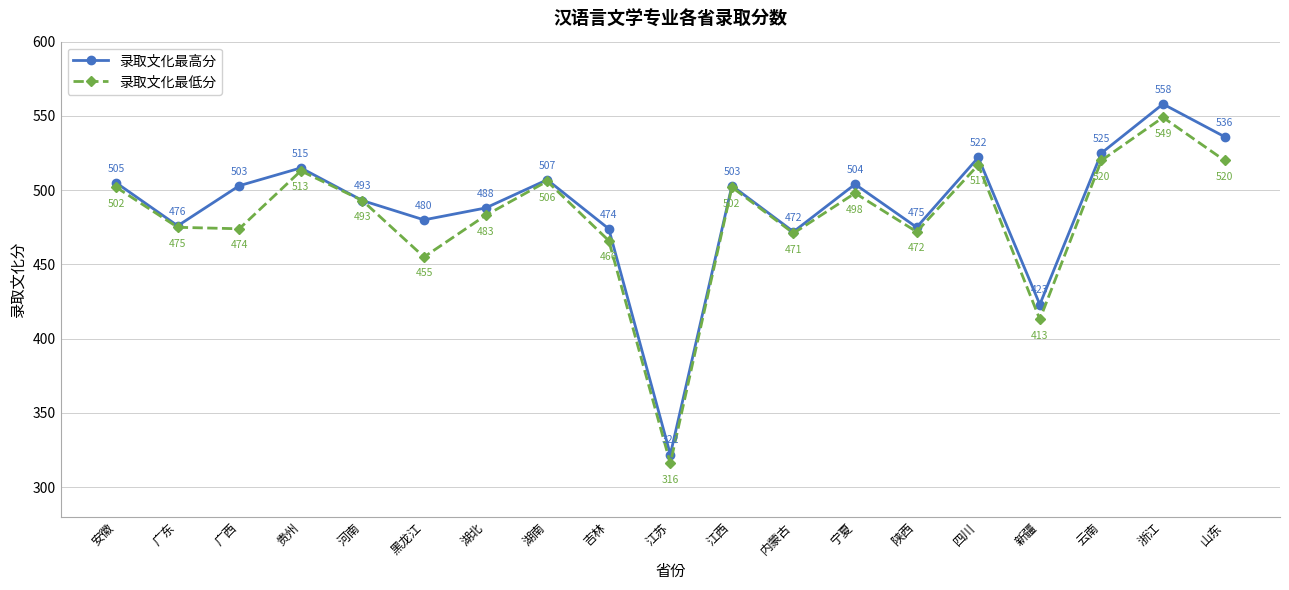

Reading left to right, list all the values displayed in this chart.

录取文化最高分: 安徽=505	广东=476	广西=503	贵州=515	河南=493	黑龙江=480	湖北=488	湖南=507	吉林=474	江苏=322	江西=503	内蒙古=472	宁夏=504	陕西=475	四川=522	新疆=423	云南=525	浙江=558	山东=536
录取文化最低分: 安徽=502	广东=475	广西=474	贵州=513	河南=493	黑龙江=455	湖北=483	湖南=506	吉林=466	江苏=316	江西=502	内蒙古=471	宁夏=498	陕西=472	四川=517	新疆=413	云南=520	浙江=549	山东=520